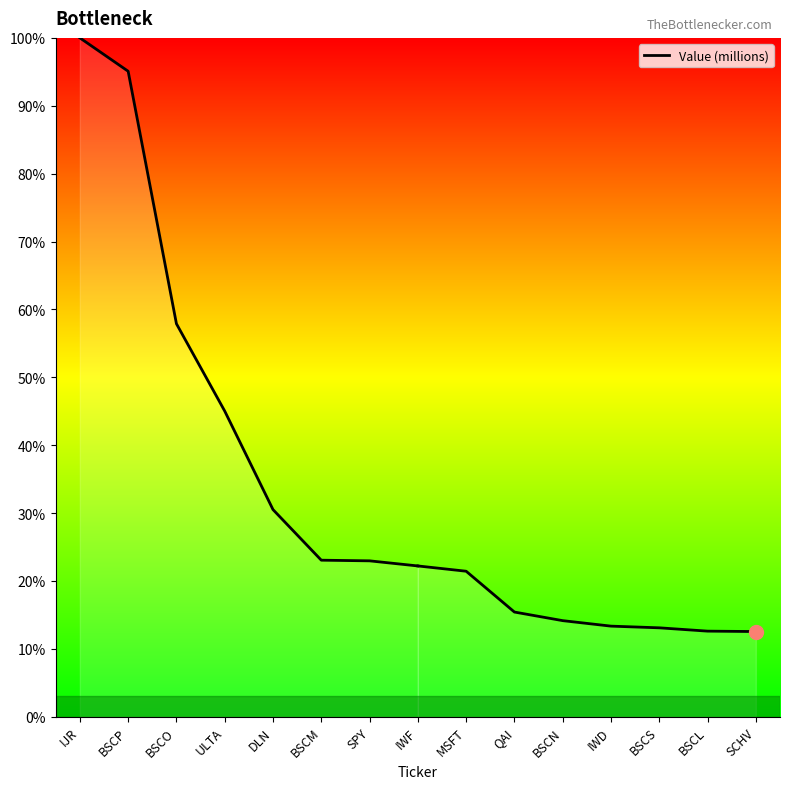

Approximately how many times larger is the value at DLN compared to IWF?

1.4